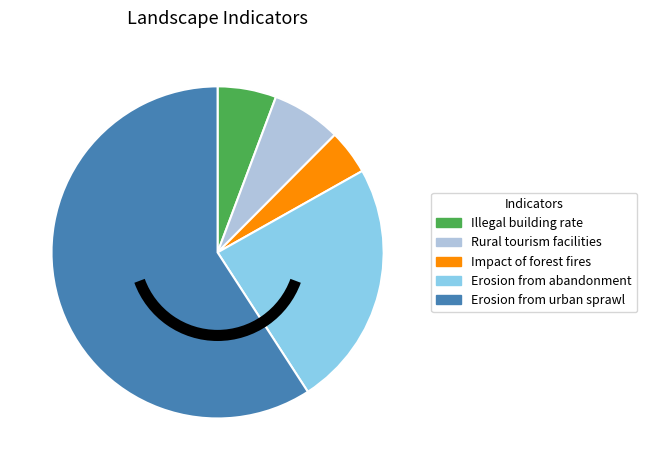

How many slices are in this pie chart?

5